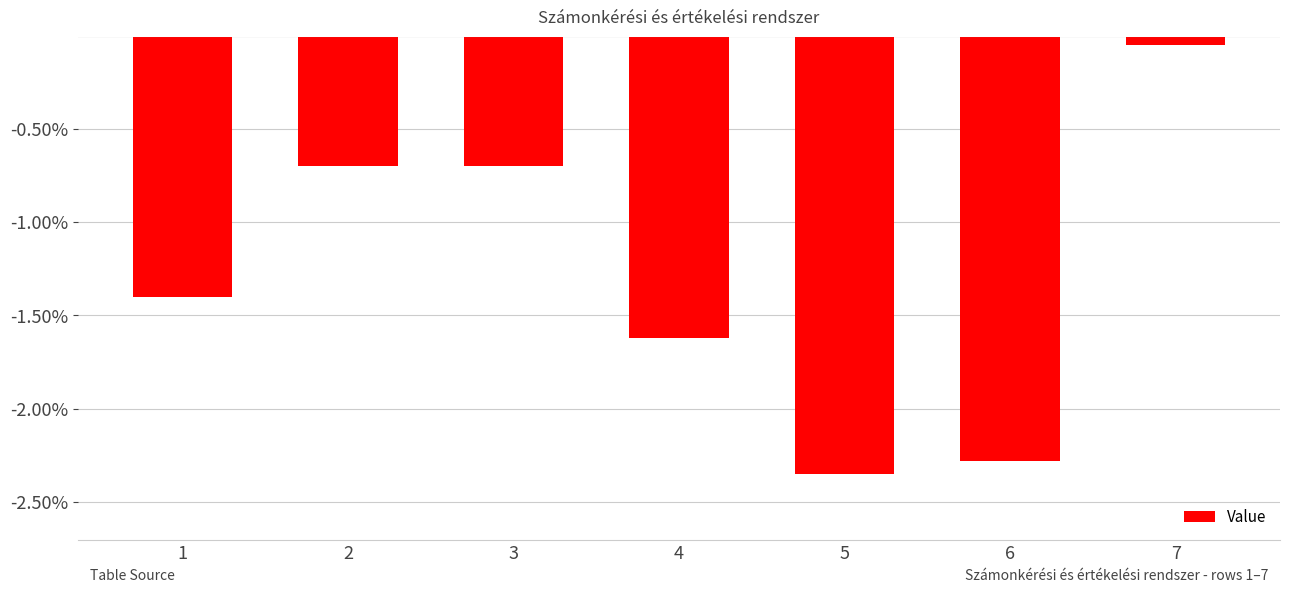

Which has a higher value, 1 or 5?

1